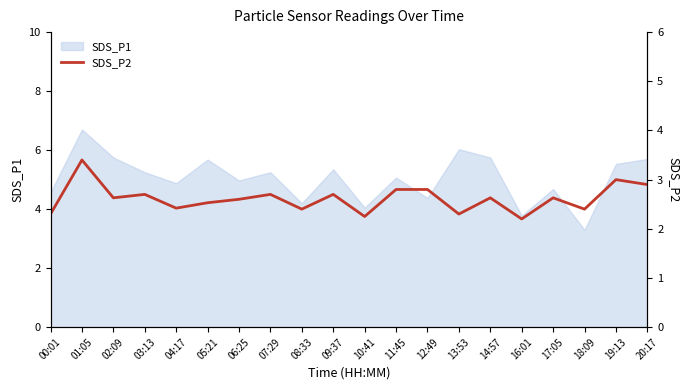

Which label corresponds to the largest value in the chart?

01:05